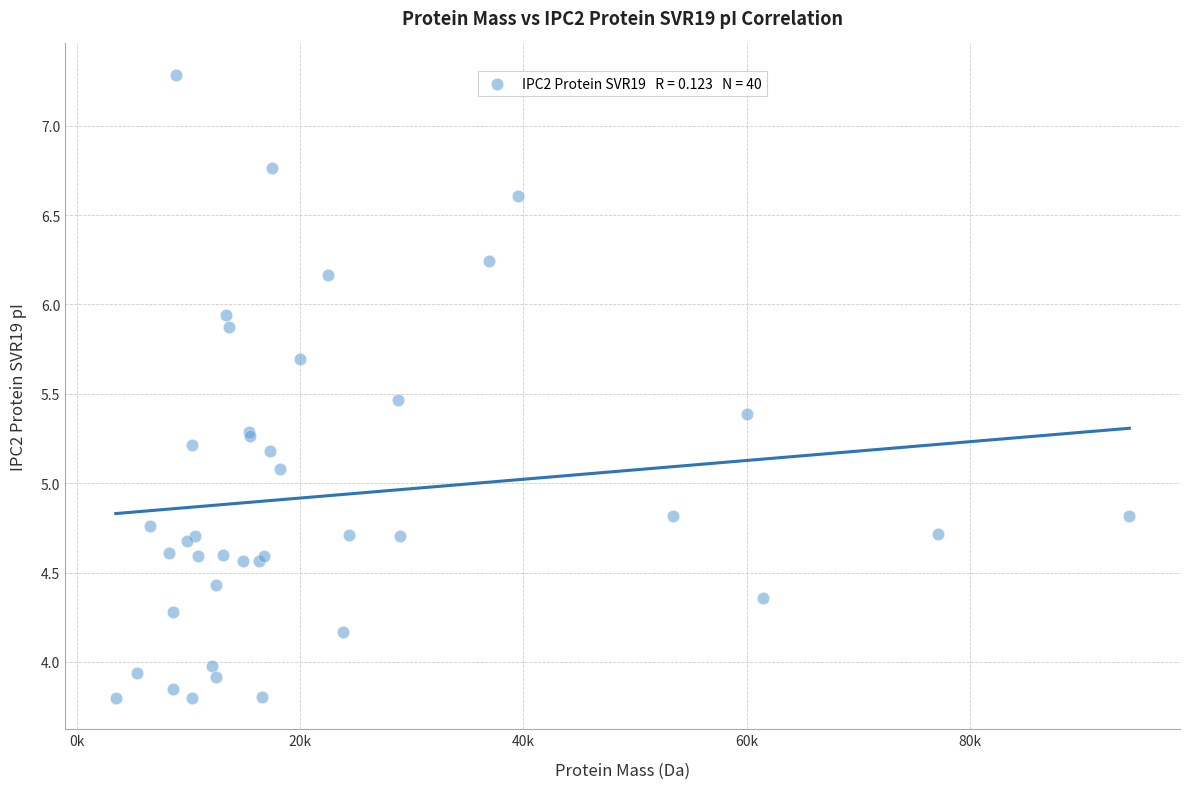

What Y value in the scatter plot is closest to 5?

5.1